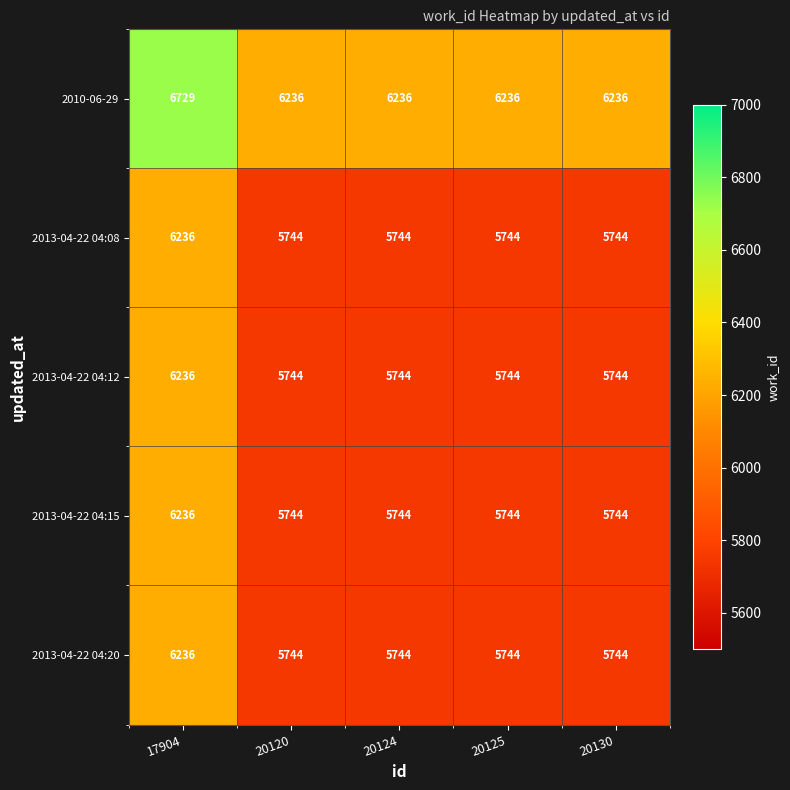

Reading right to left, list all the values displayed in this chart.

2010-06-29: 20130=6236	20125=6236	20124=6236	20120=6236	17904=6729
2013-04-22 04:08: 20130=5744	20125=5744	20124=5744	20120=5744	17904=6236
2013-04-22 04:12: 20130=5744	20125=5744	20124=5744	20120=5744	17904=6236
2013-04-22 04:15: 20130=5744	20125=5744	20124=5744	20120=5744	17904=6236
2013-04-22 04:20: 20130=5744	20125=5744	20124=5744	20120=5744	17904=6236